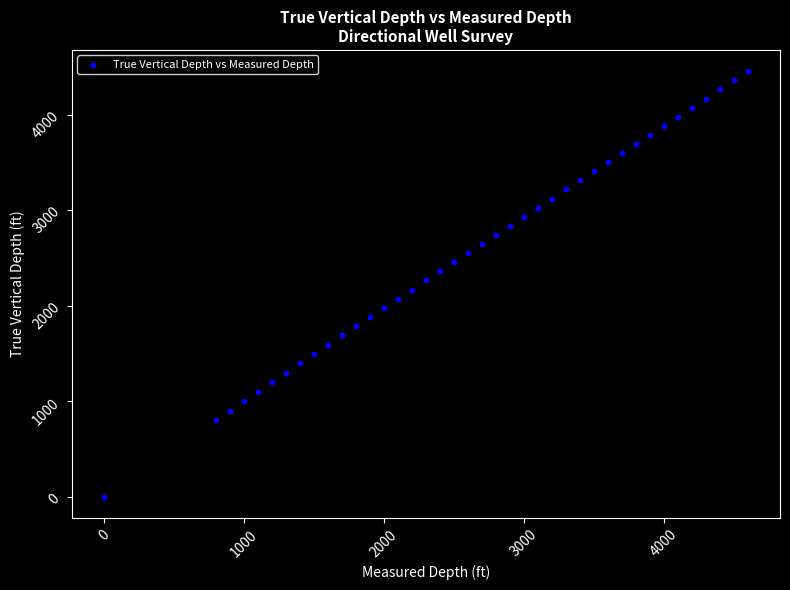

What is the range of X values (max minus min)?

4600.0